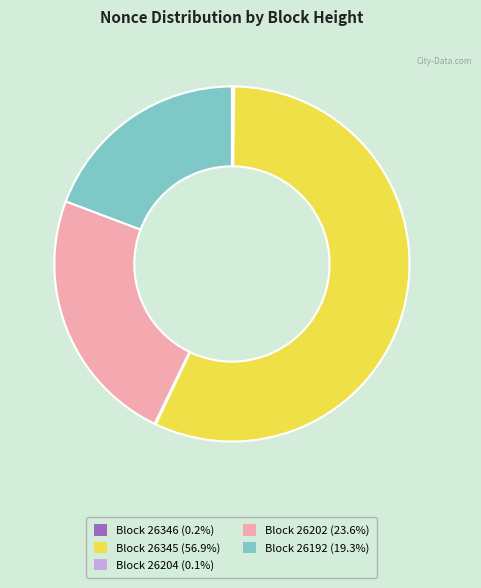

Approximately how many times larger is the value at Block 26192 (19.3%) compared to Block 26202 (23.6%)?

0.8